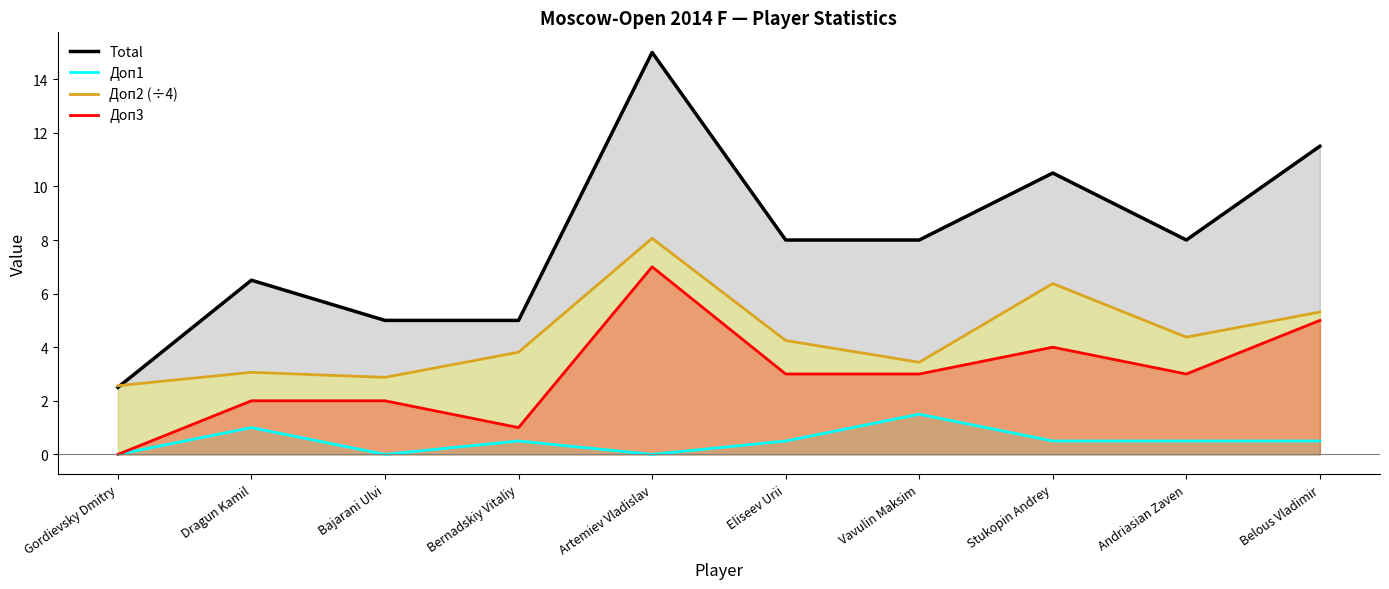

Does the chart have visible grid lines?

No